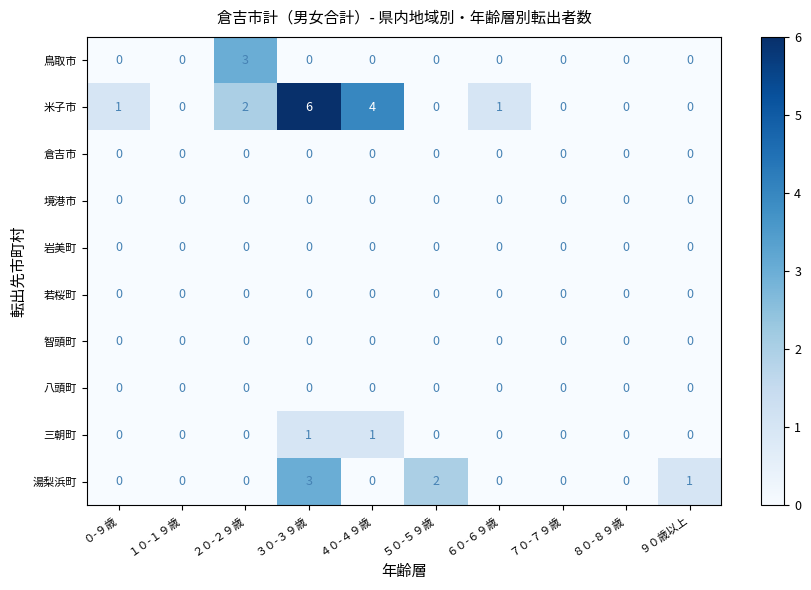

The value of 岩美町 at ０-９歳 is 0. True or false?

True